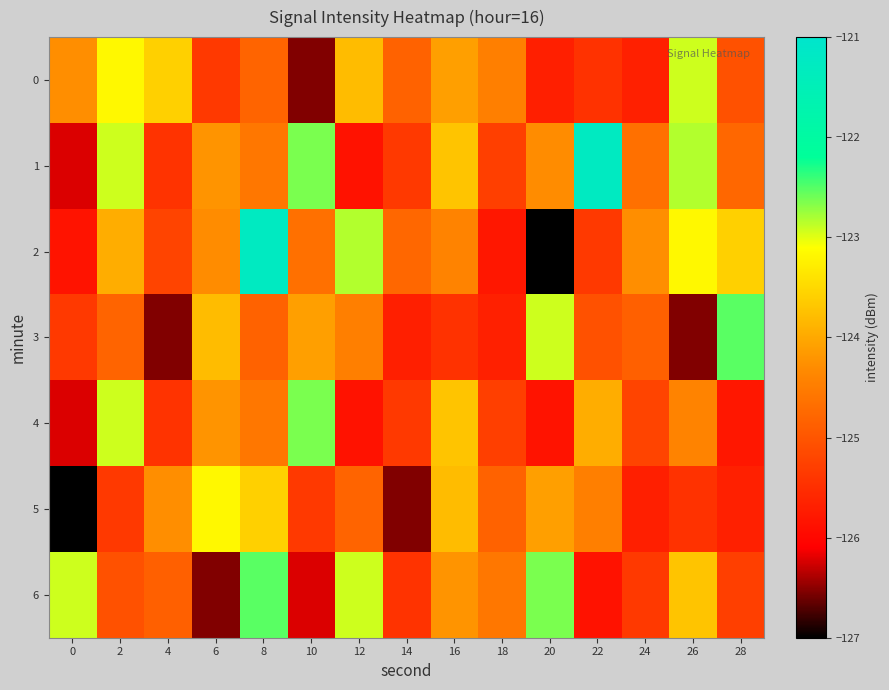

Reading left to right, list all the values displayed in this chart.

0: 0=-124.3	2=-123.2	4=-123.6	6=-125.4	8=-124.8	10=-126.5	12=-123.8	14=-124.8	16=-124.1	18=-124.5	20=-125.7	22=-125.4	24=-125.7	26=-122.9	28=-125.0
1: 0=-126.2	2=-122.9	4=-125.4	6=-124.2	8=-124.6	10=-122.6	12=-125.9	14=-125.3	16=-123.7	18=-125.3	20=-124.3	22=-121.3	24=-124.7	26=-122.8	28=-124.8
2: 0=-125.8	2=-123.9	4=-125.2	6=-124.3	8=-121.3	10=-124.7	12=-122.8	14=-124.8	16=-124.4	18=-125.8	20=-127.0	22=-125.3	24=-124.3	26=-123.2	28=-123.6
3: 0=-125.4	2=-124.8	4=-126.5	6=-123.8	8=-124.8	10=-124.1	12=-124.5	14=-125.7	16=-125.4	18=-125.7	20=-122.9	22=-125.0	24=-124.9	26=-126.5	28=-122.5
4: 0=-126.2	2=-122.9	4=-125.4	6=-124.2	8=-124.6	10=-122.6	12=-125.9	14=-125.3	16=-123.7	18=-125.3	20=-125.8	22=-123.9	24=-125.2	26=-124.4	28=-125.8
5: 0=-127.0	2=-125.3	4=-124.3	6=-123.2	8=-123.6	10=-125.4	12=-124.8	14=-126.5	16=-123.8	18=-124.8	20=-124.1	22=-124.5	24=-125.7	26=-125.4	28=-125.7
6: 0=-122.9	2=-125.0	4=-124.9	6=-126.5	8=-122.5	10=-126.2	12=-122.9	14=-125.4	16=-124.2	18=-124.6	20=-122.6	22=-125.9	24=-125.3	26=-123.7	28=-125.3